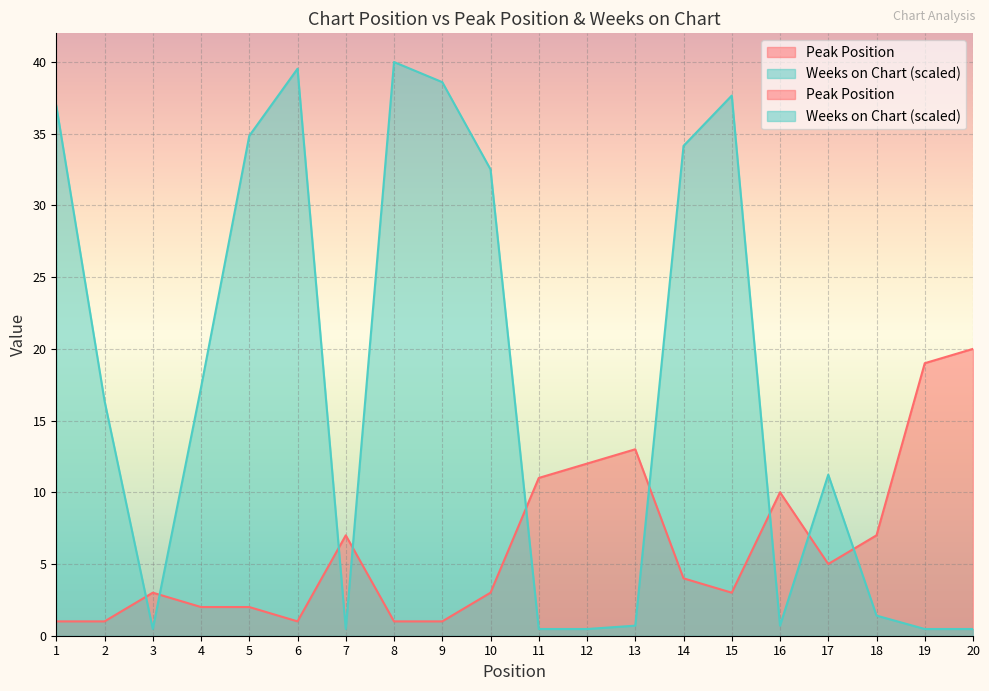

What is the total value across all series at 10?

35.5